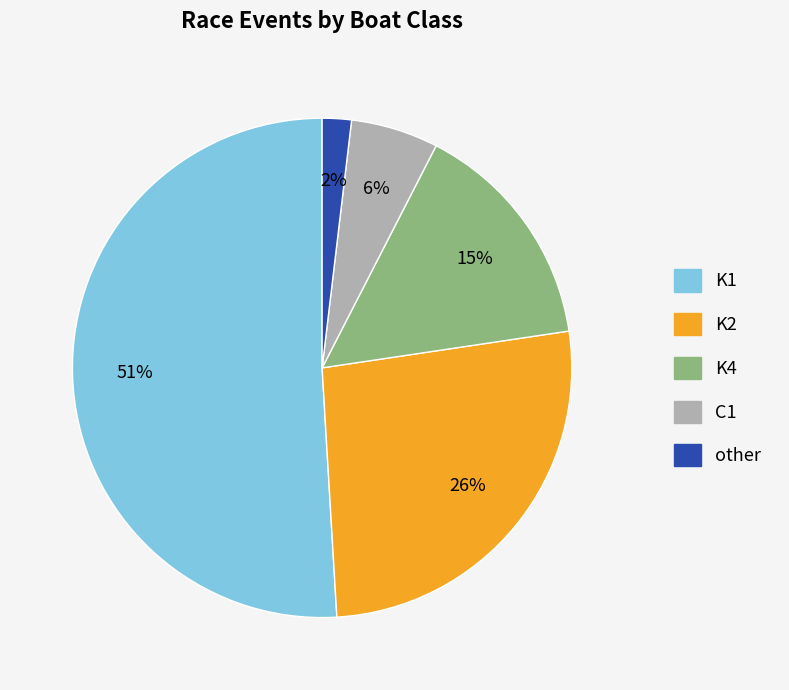

How many slices are in this pie chart?

5